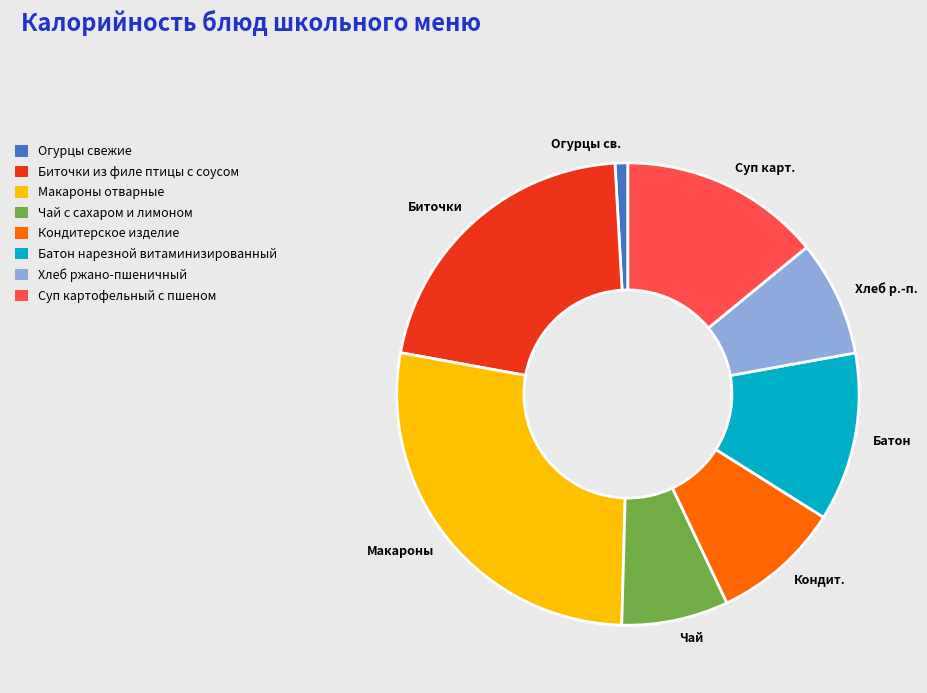

Is the sum of Макароны and Хлеб р.-п. greater than half?

No